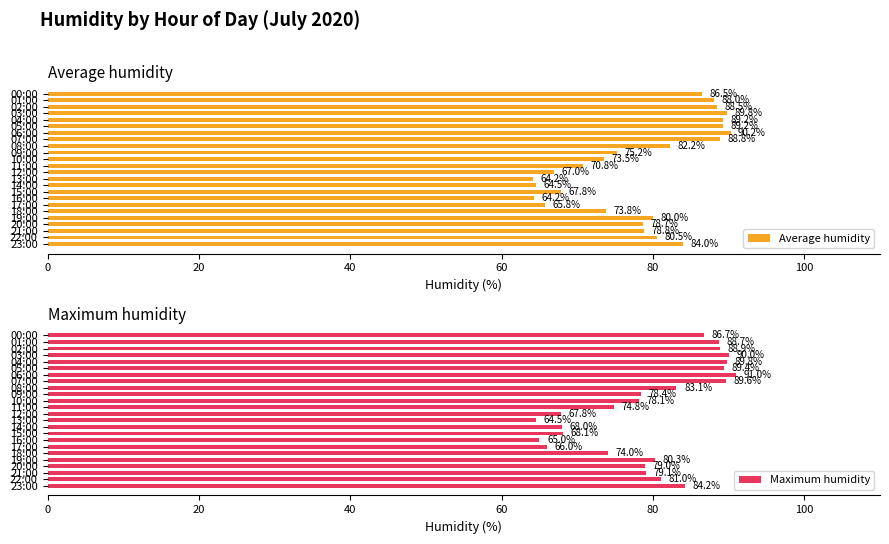

What is the average value of the Average humidity series?

78.4